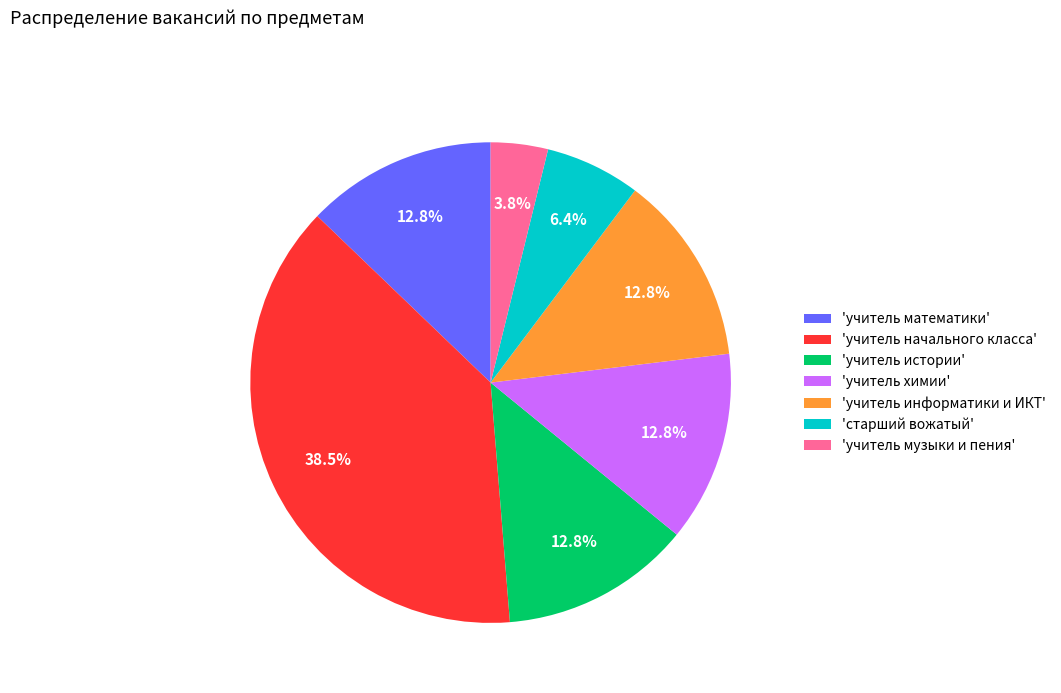

Does any single category account for the majority?

No